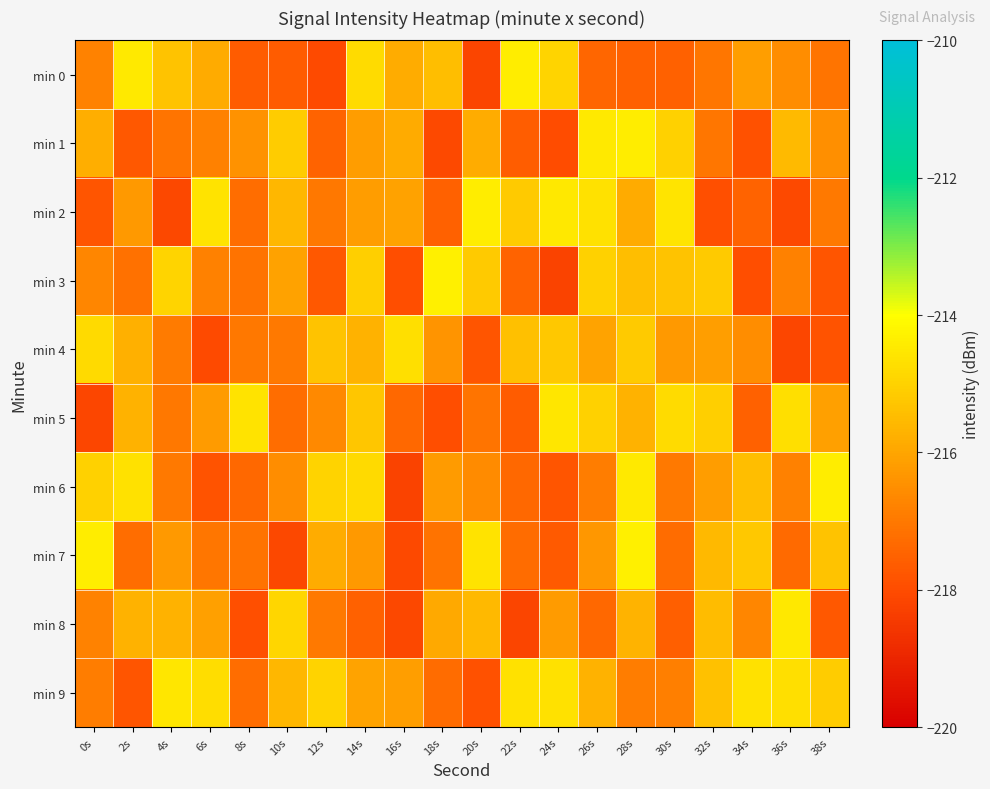

What is the difference between the highest and lowest values at 0s?

3.7